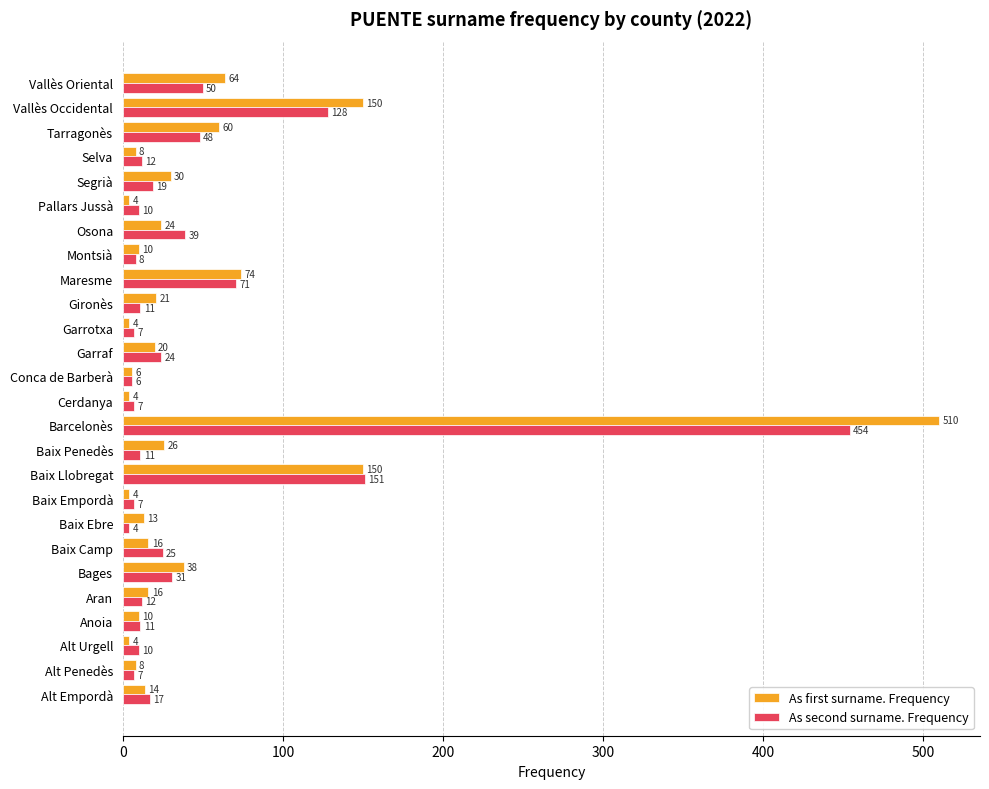

Where is As second surname. Frequency nearest to the value 229?

Baix Llobregat